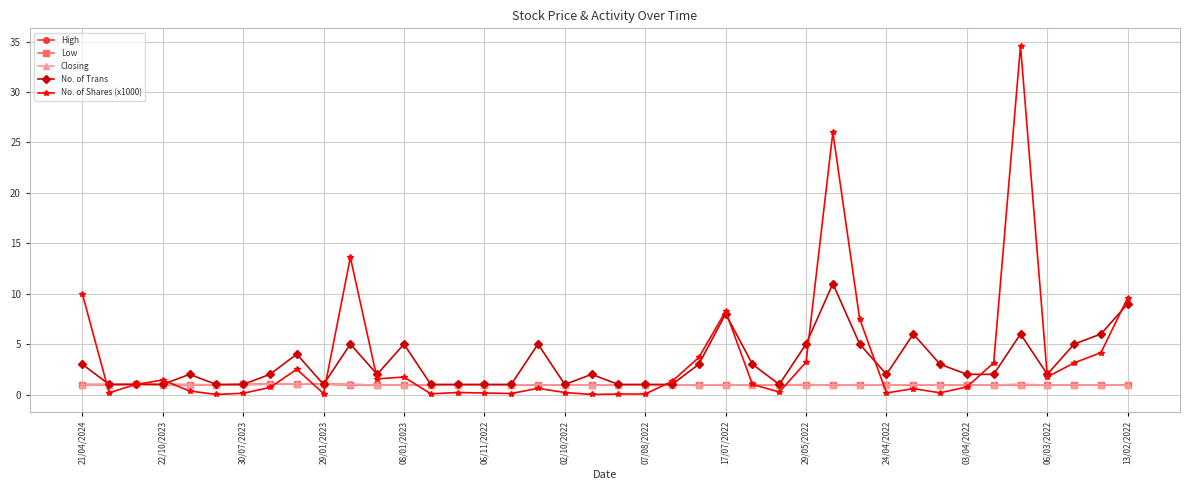

What is the maximum value for No. of Trans?

11.0